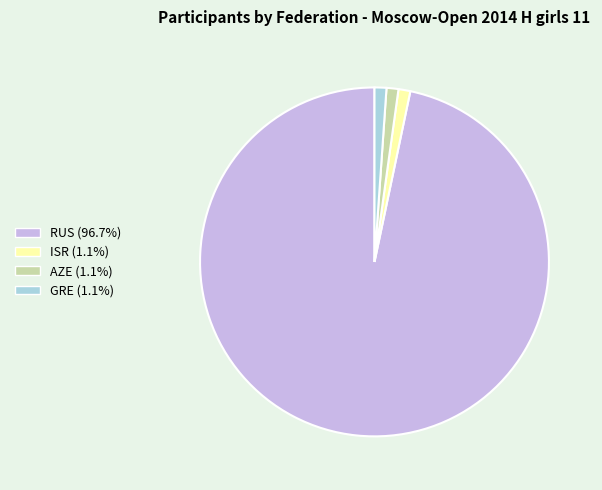

Combined, do ISR (1.1%) and AZE (1.1%) account for over 50%?

No